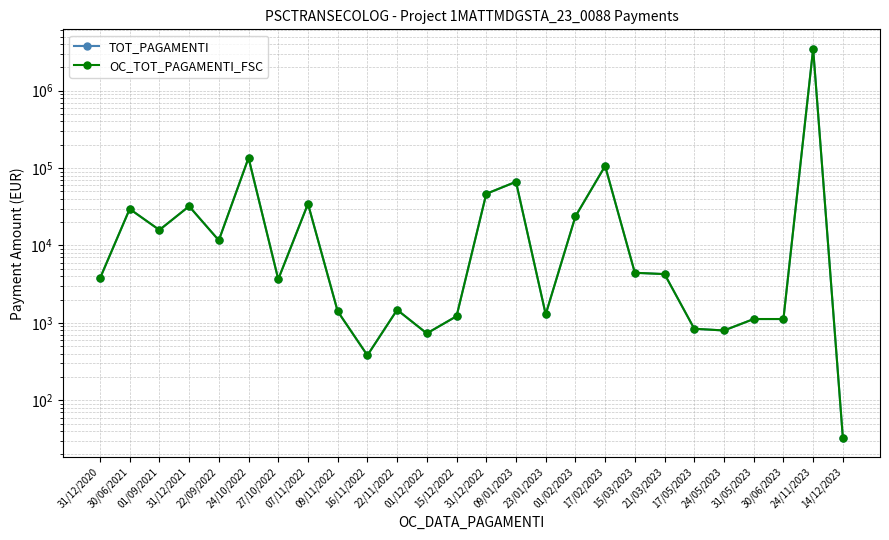

Which series has the largest total across all categories?

TOT_PAGAMENTI